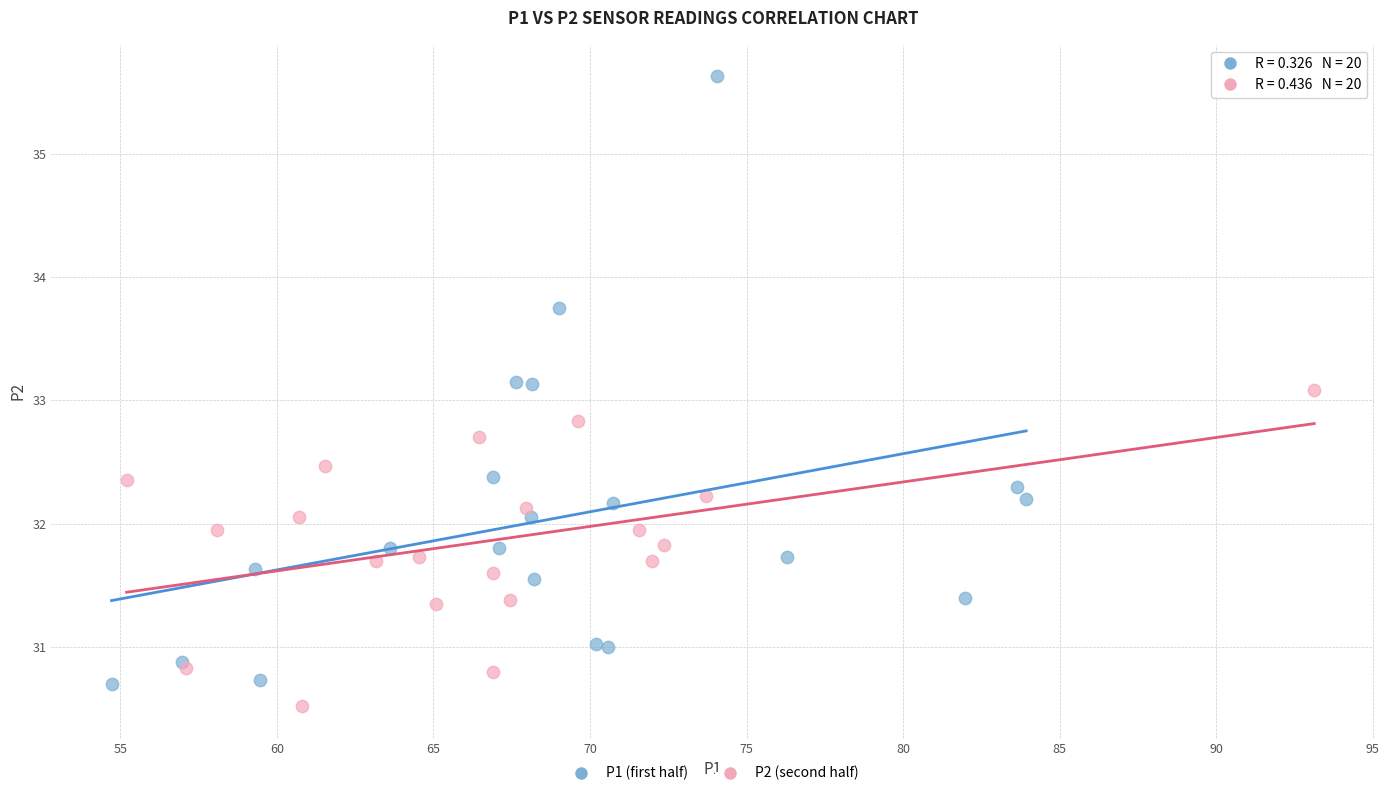

Which series contains the highest Y value?

P1 (first half)